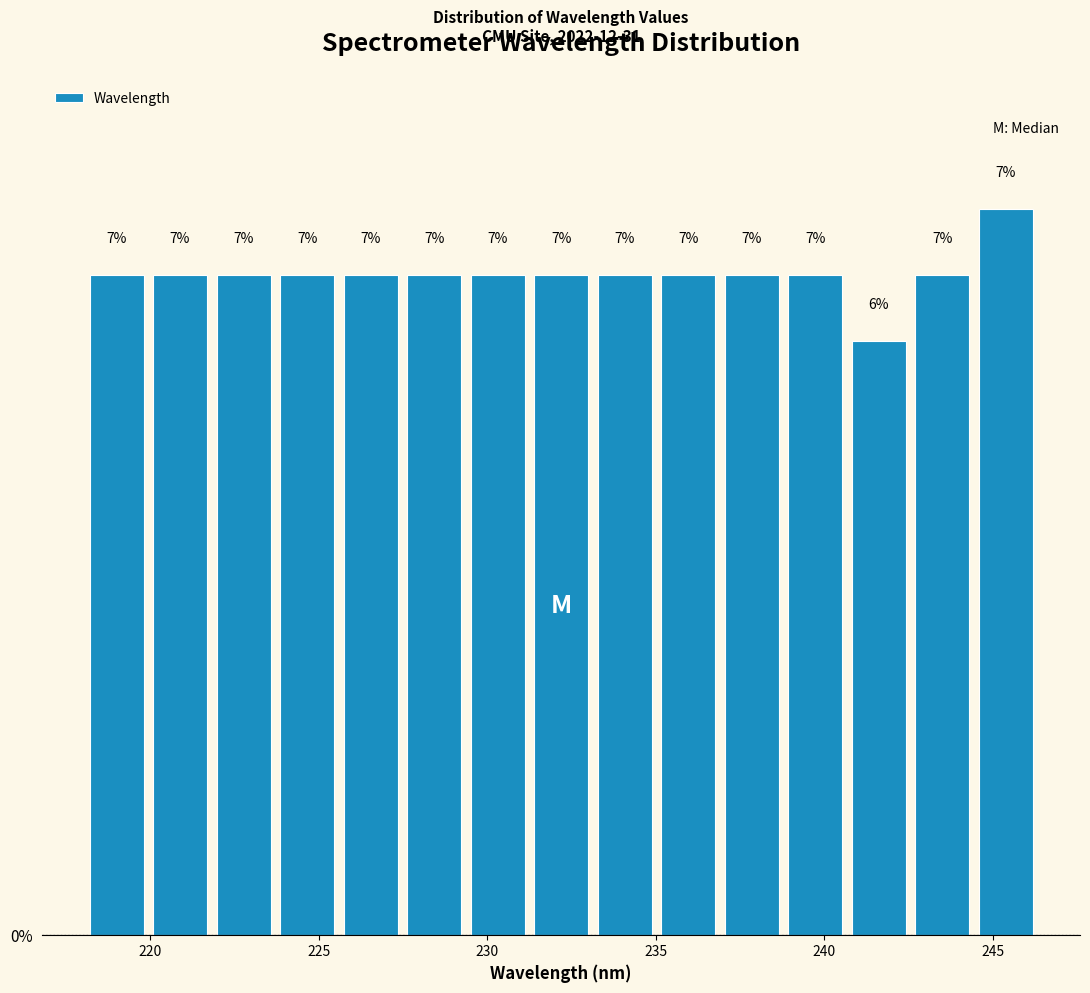

Read against the x-axis, roughly where is the centre of the tallest bar?

245.5